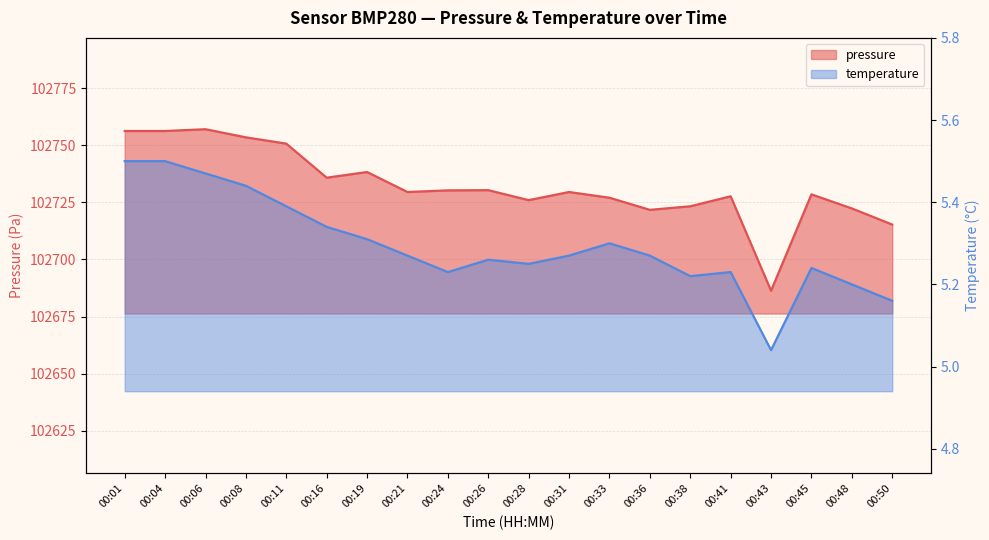

How many distinct data groups are displayed?

2